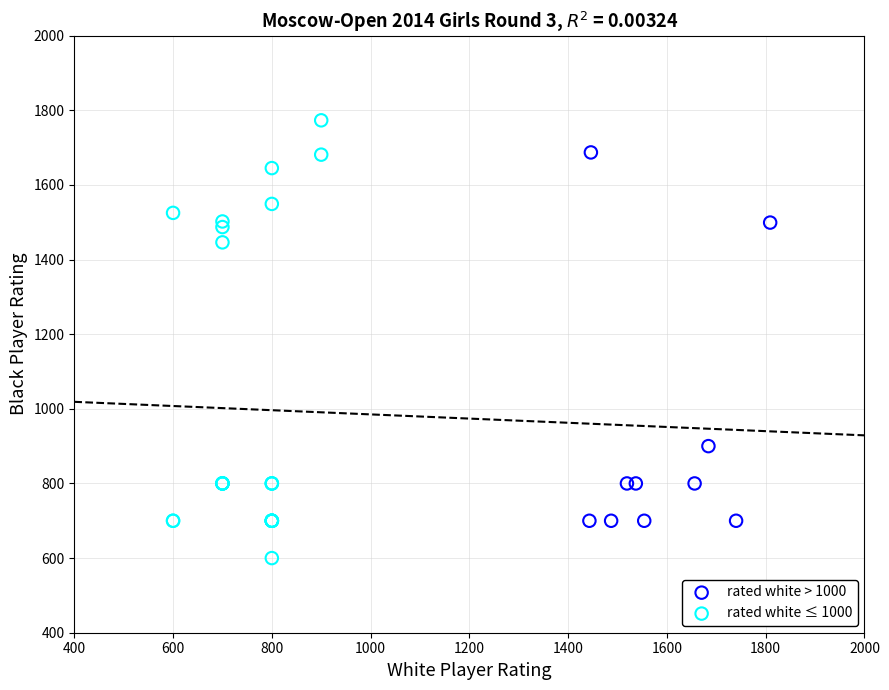

Which series reaches the maximum Y coordinate?

rated white ≤ 1000